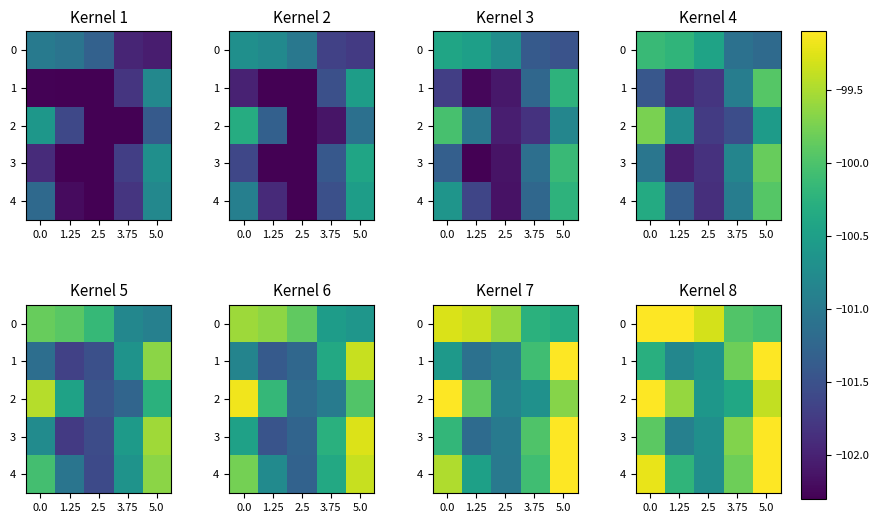

Rank the series at 5.0 from highest to lowest value.

3, 1, 4, 2, 0